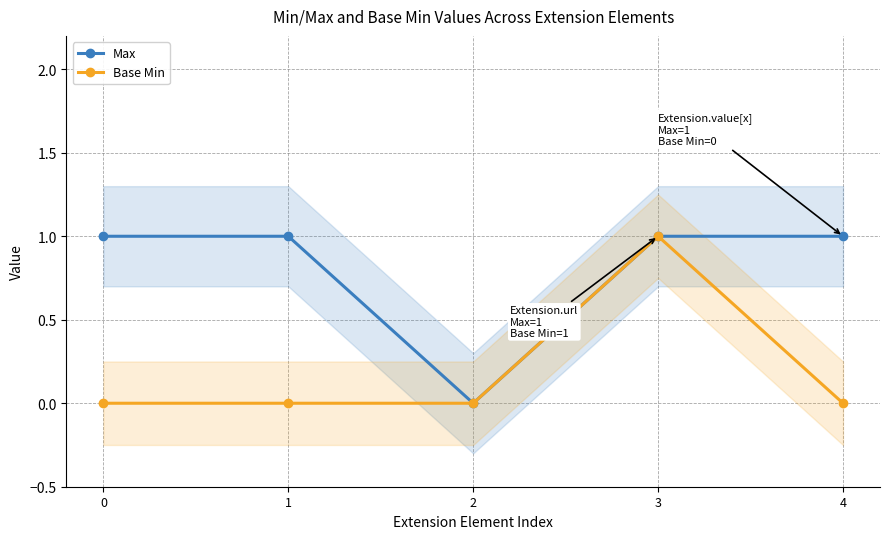

Reading right to left, list all the values displayed in this chart.

Max: 1	1	0	1	1
Base Min: 0	1	0	0	0